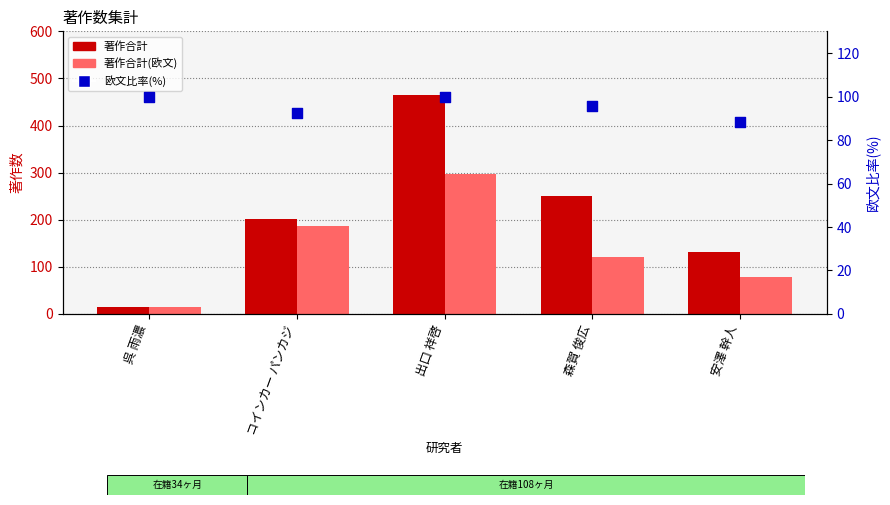

What are all the series names shown in the legend?

著作合計, 著作合計(欧文), 欧文比率(%)